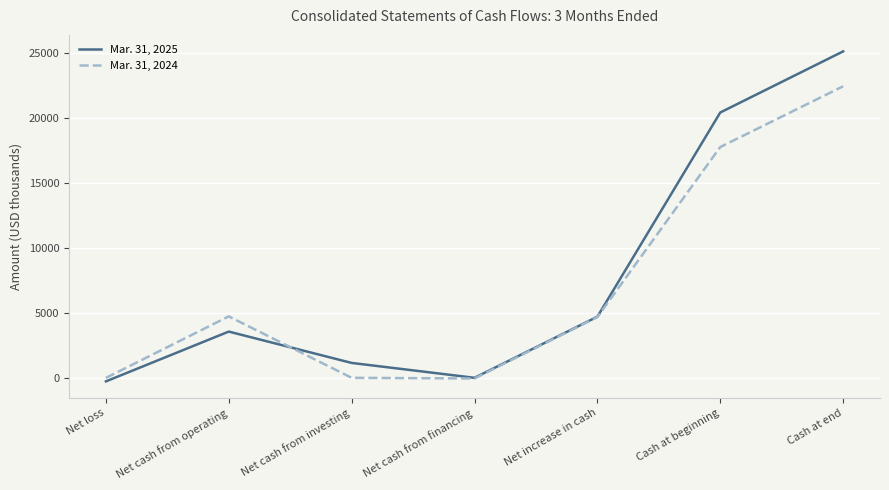

What is the difference between the second highest and minimum values in the Mar. 31, 2025 series?

20685